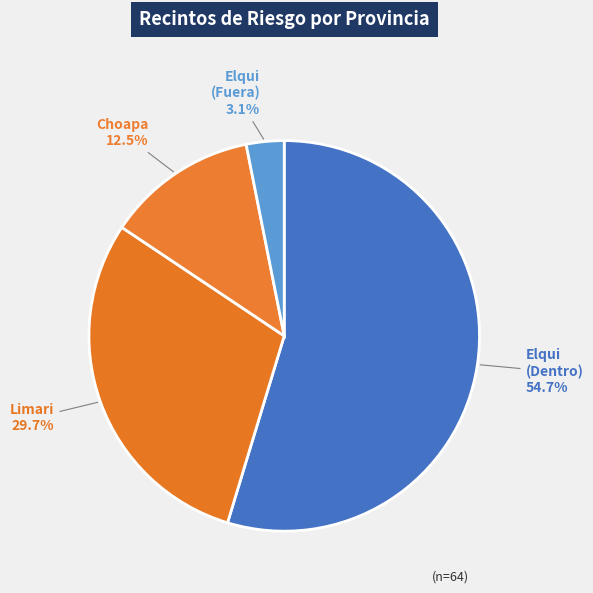

What is the smallest slice in the pie chart?

Elqui (Fuera)